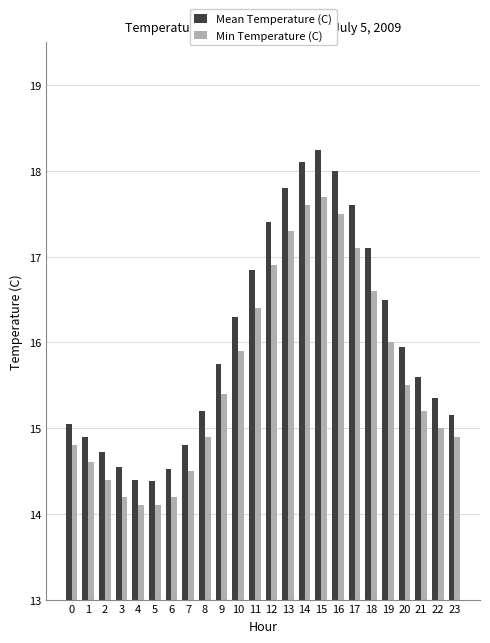

What are all the series names shown in the legend?

Mean Temperature (C), Min Temperature (C)